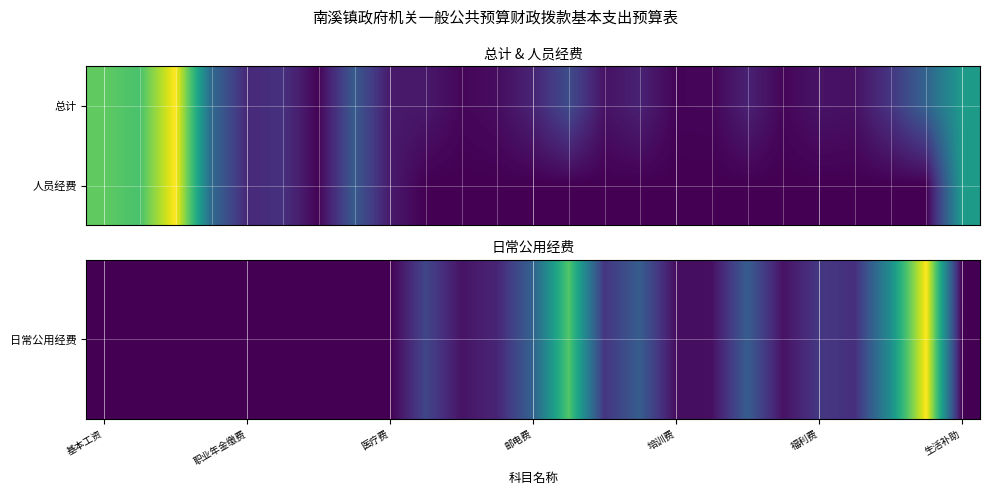

What is the maximum value shown in the chart?

302.3